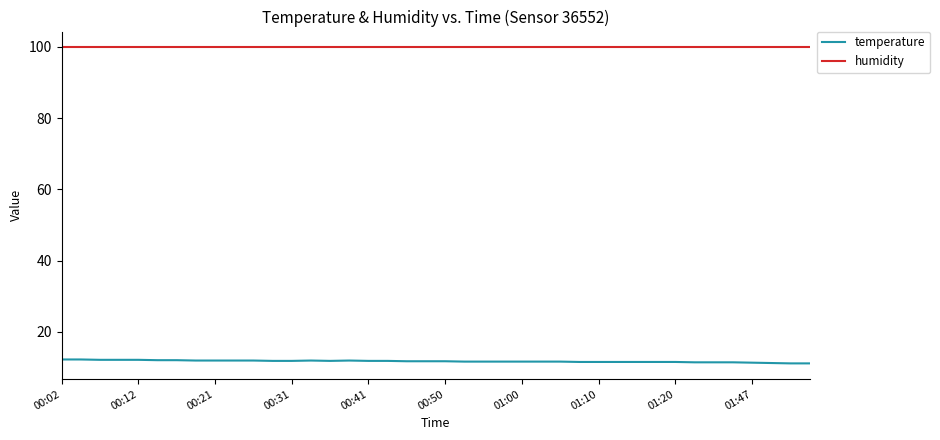

Which series has the largest total across all categories?

humidity